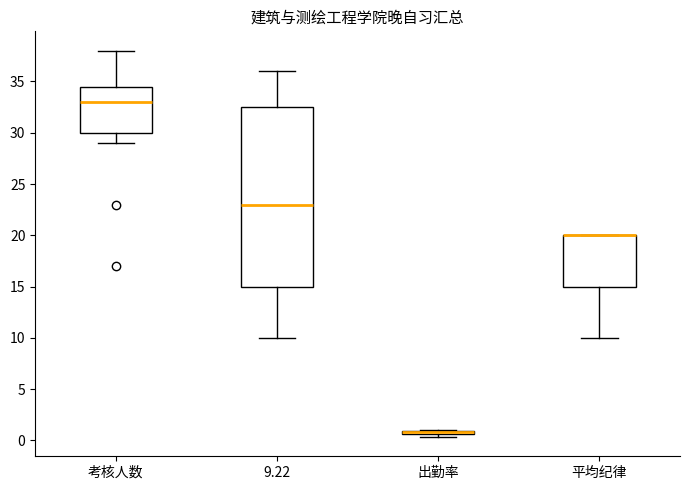

Where does the upper whisker of the box for 9.22 end on the y-axis? The values are not printed on the chart, so give them approximately, as read against the axis.

36.0